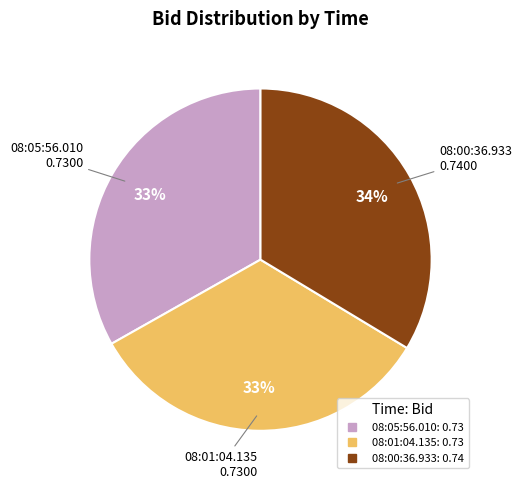

What percentage is the 08:05:56.010 slice, to the nearest percent?

33%